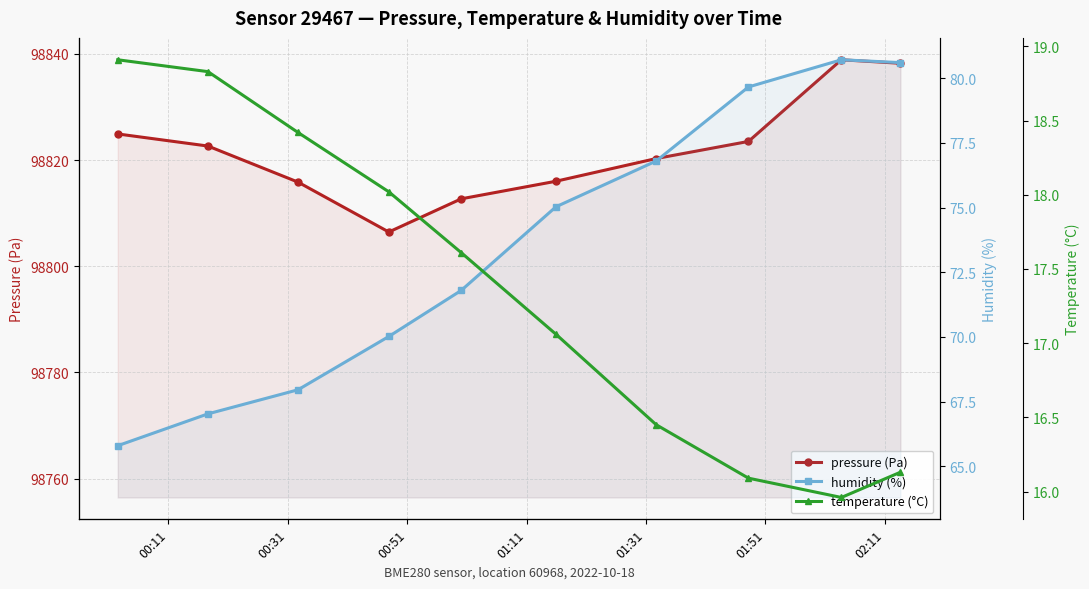

How many series are shown in this chart?

3